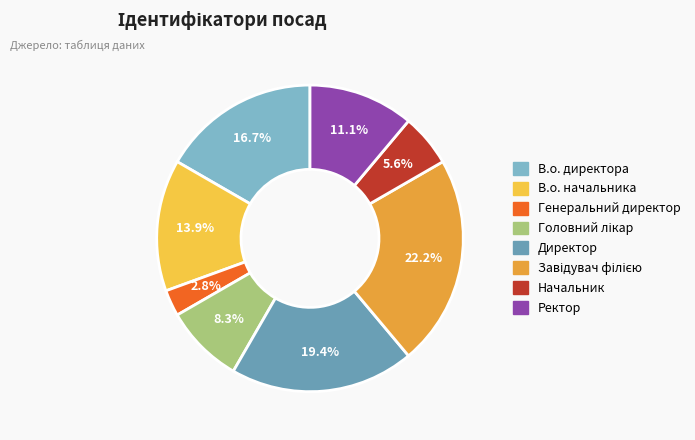

How many segments does this pie chart have?

8